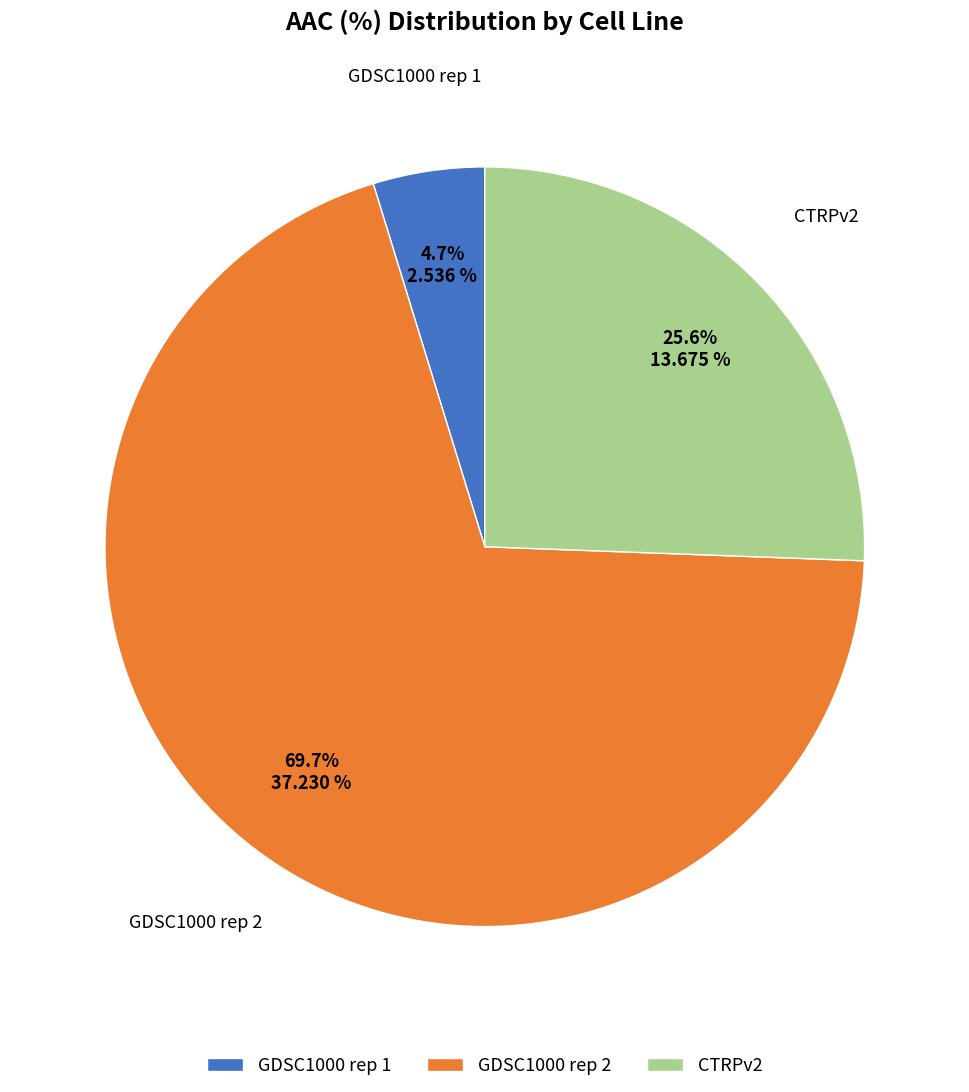

True or false: GDSC1000 rep 1 accounts for 5% of the total.

True